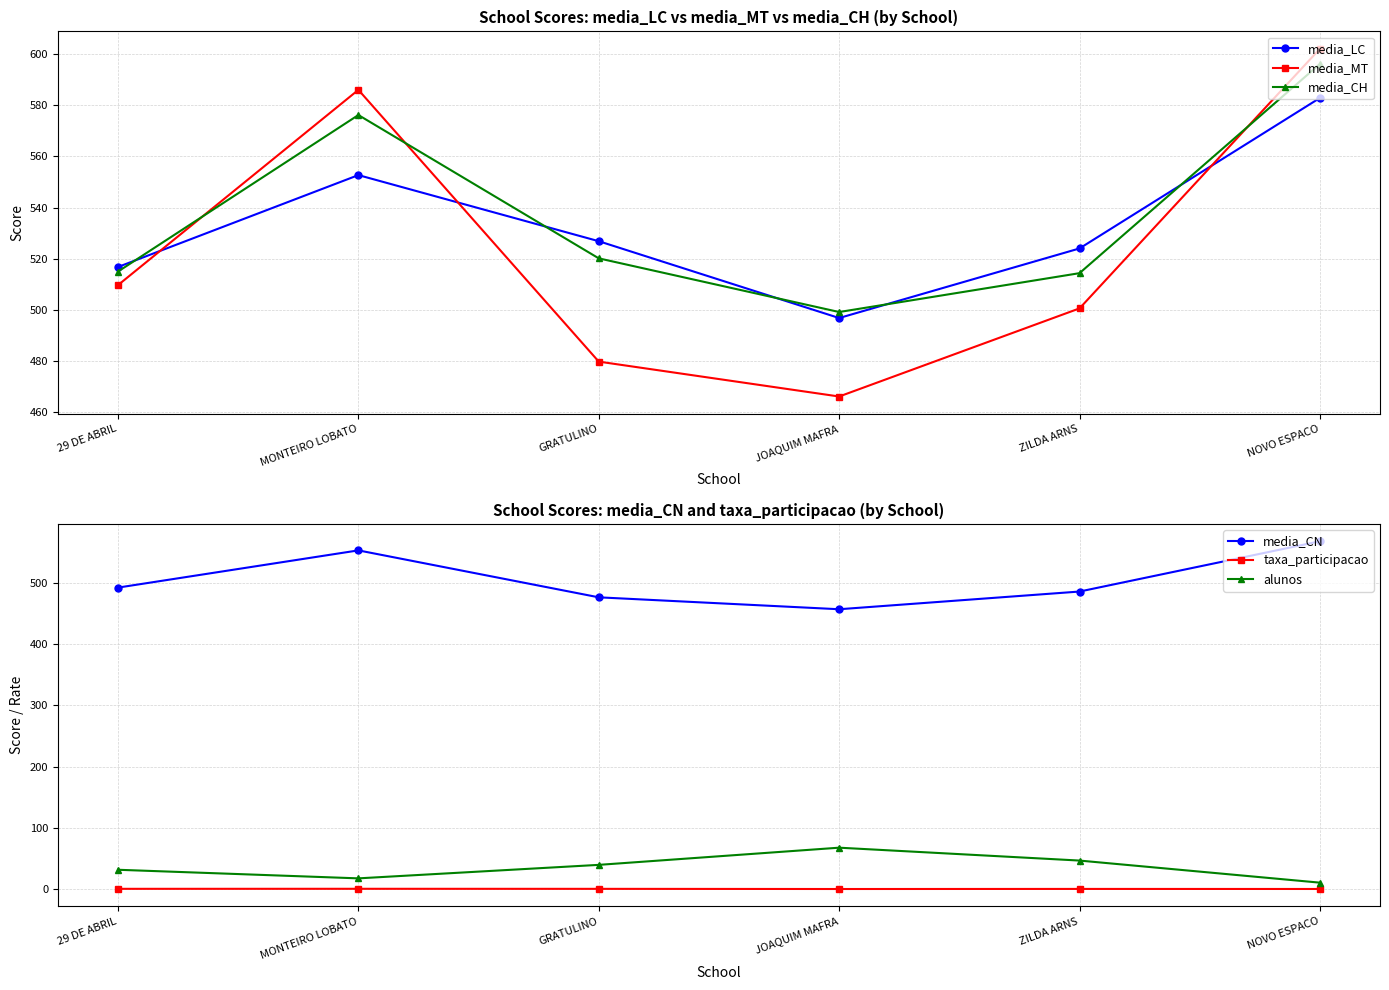

Reading left to right, extract all data points from this chart.

media_LC: 29 DE ABRIL=516.8	MONTEIRO LOBATO=552.7	GRATULINO=526.9	JOAQUIM MAFRA=496.8	ZILDA ARNS=524.0	NOVO ESPACO=582.9
media_MT: 29 DE ABRIL=509.7	MONTEIRO LOBATO=586.1	GRATULINO=479.8	JOAQUIM MAFRA=466.1	ZILDA ARNS=500.6	NOVO ESPACO=602.1
media_CH: 29 DE ABRIL=515.0	MONTEIRO LOBATO=576.2	GRATULINO=520.1	JOAQUIM MAFRA=499.2	ZILDA ARNS=514.4	NOVO ESPACO=596.2
media_CN: 29 DE ABRIL=491.9	MONTEIRO LOBATO=552.6	GRATULINO=476.1	JOAQUIM MAFRA=456.6	ZILDA ARNS=485.5	NOVO ESPACO=567.4
taxa_participacao: 29 DE ABRIL=0.9	MONTEIRO LOBATO=1.0	GRATULINO=0.9	JOAQUIM MAFRA=0.6	ZILDA ARNS=0.8	NOVO ESPACO=0.7
alunos: 29 DE ABRIL=32.0	MONTEIRO LOBATO=18.0	GRATULINO=40.0	JOAQUIM MAFRA=68.0	ZILDA ARNS=47.0	NOVO ESPACO=11.0